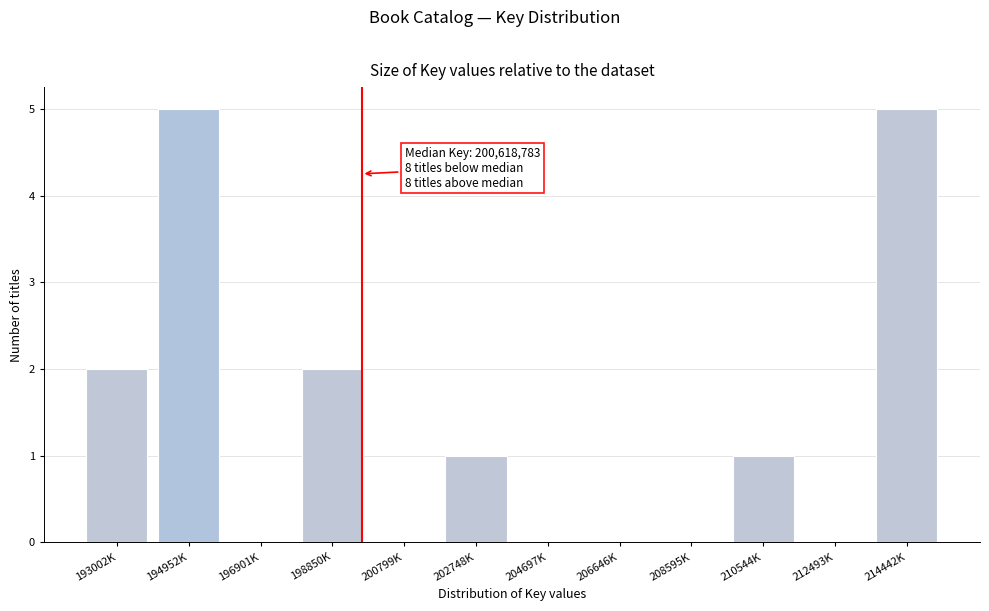

Reading left to right, transcribe all the data shown in this chart.

193002K=2	194952K=5	196901K=0	198850K=2	200799K=0	202748K=1	204697K=0	206646K=0	208595K=0	210544K=1	212493K=0	214442K=5